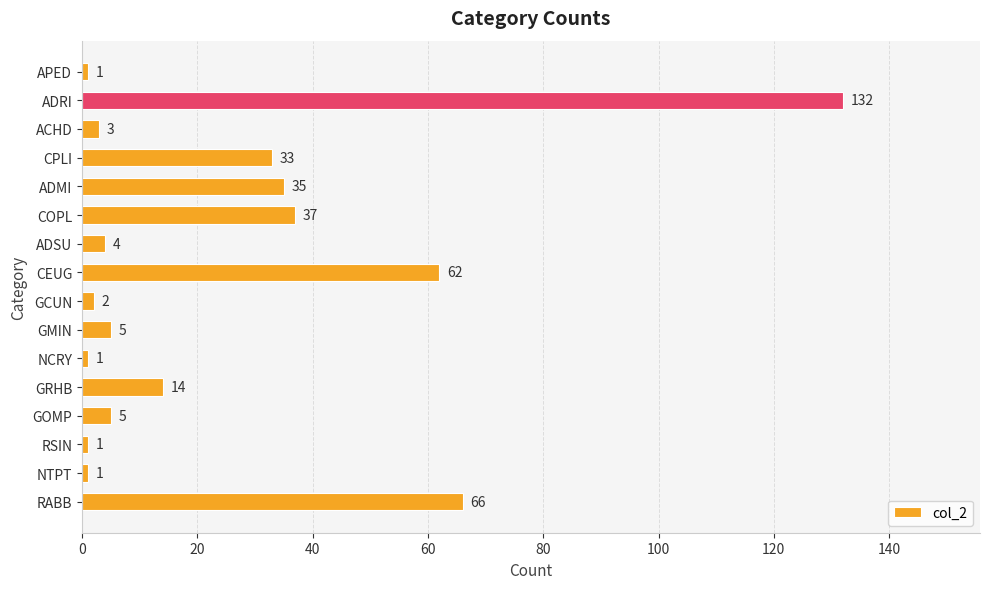

Which has a higher value, ADSU or COPL?

COPL